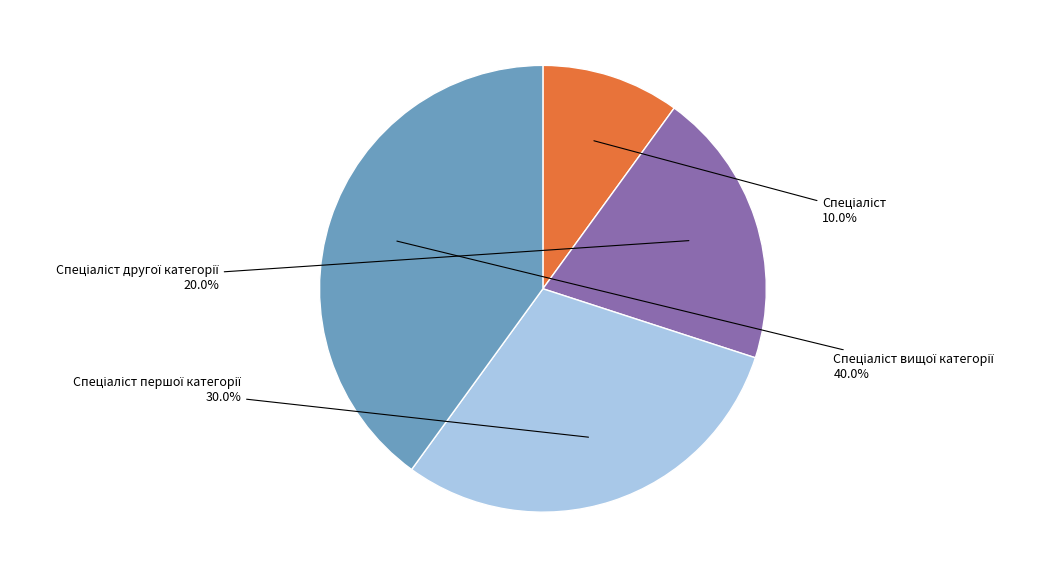

Is there a majority slice in this chart?

No